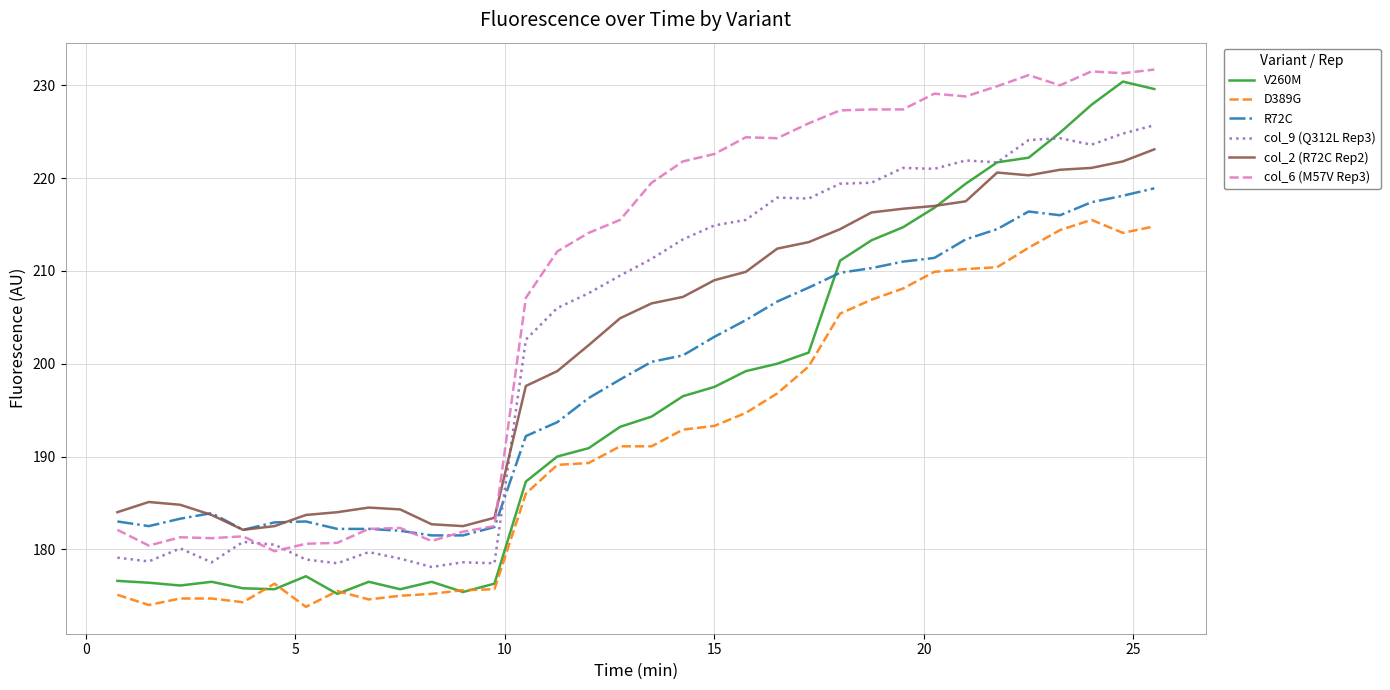

Which series has the largest total across all categories?

col_6 (M57V Rep3)